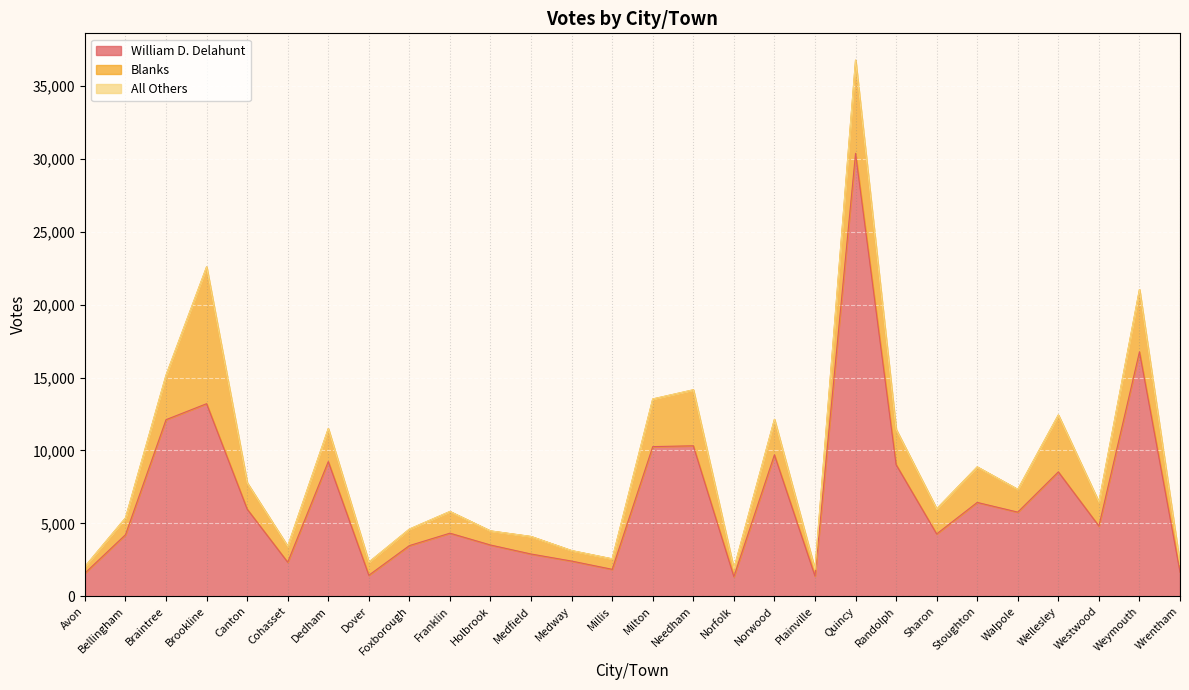

Where is William D. Delahunt nearest to the value 15863?

Weymouth